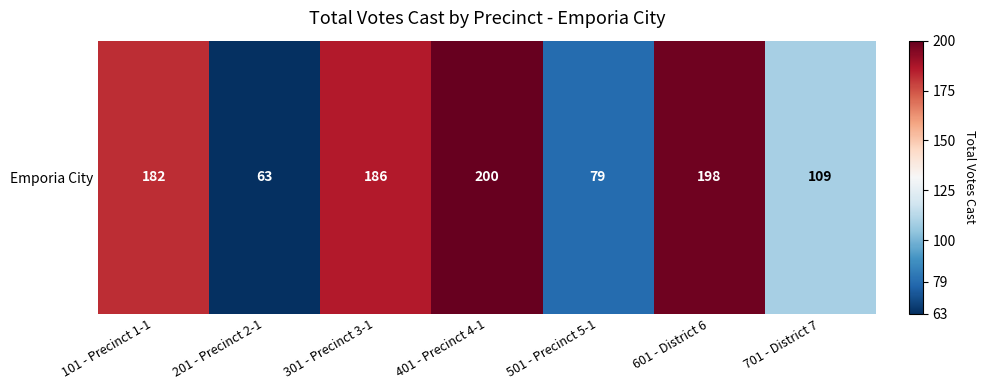

Read the value at 501 - Precinct 5-1, to the nearest 10.

80